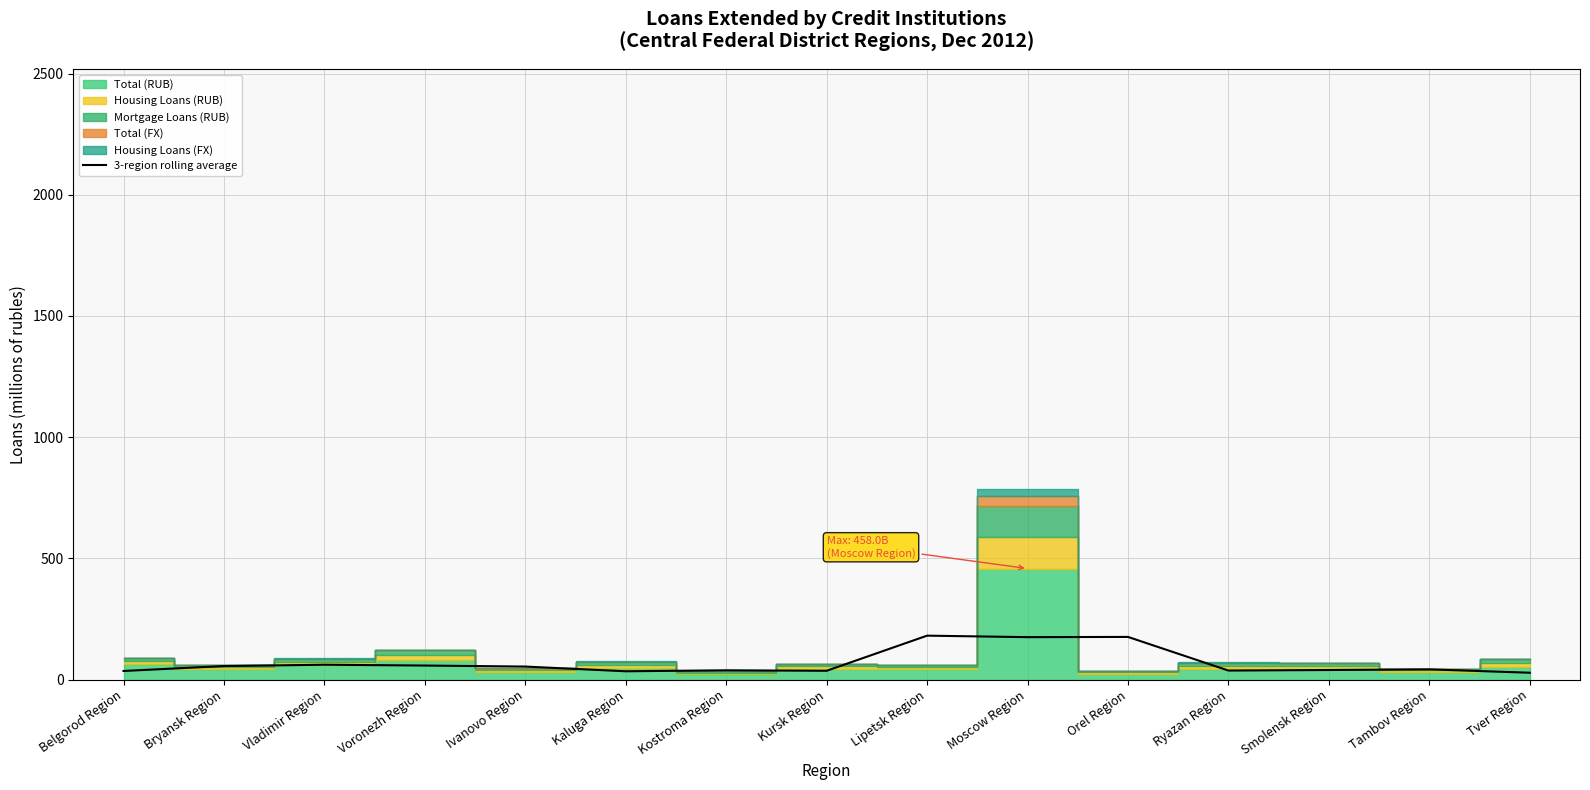

The value of 3-region rolling average at Moscow Region is 175.0. True or false?

True